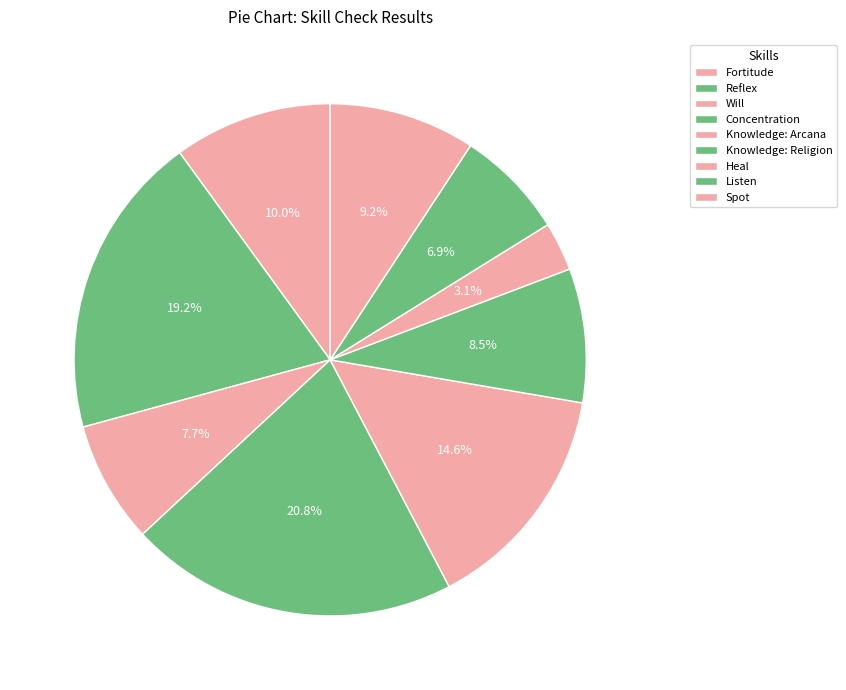

The Fortitude slice represents 10% of the pie. True or false?

True